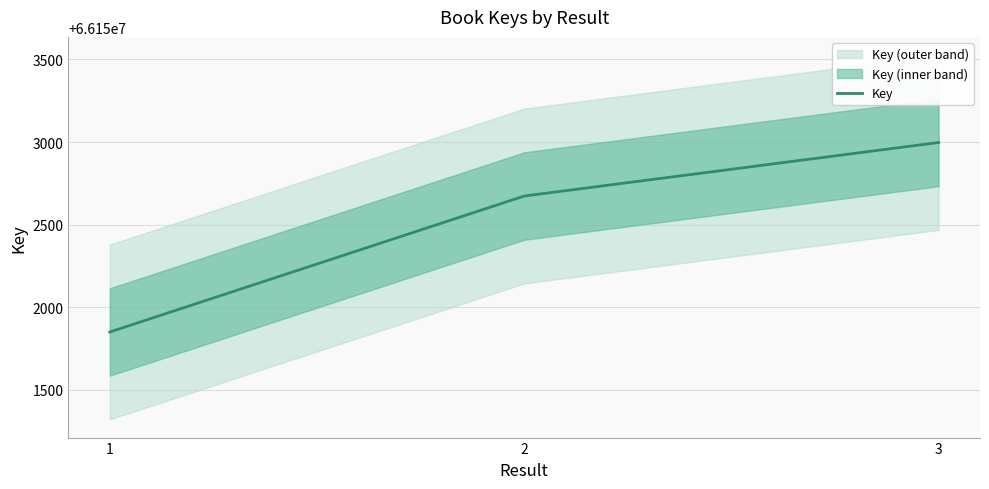

Approximately how many times larger is the value at 3 compared to 1?

1.0